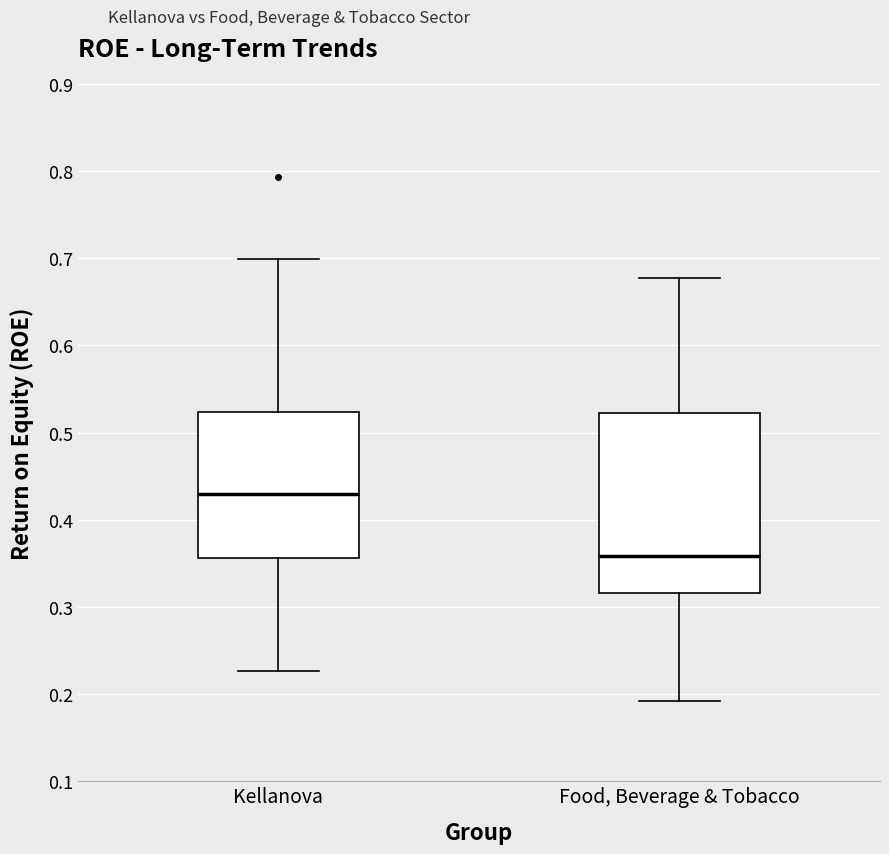

Which box has the highest median line?

Kellanova